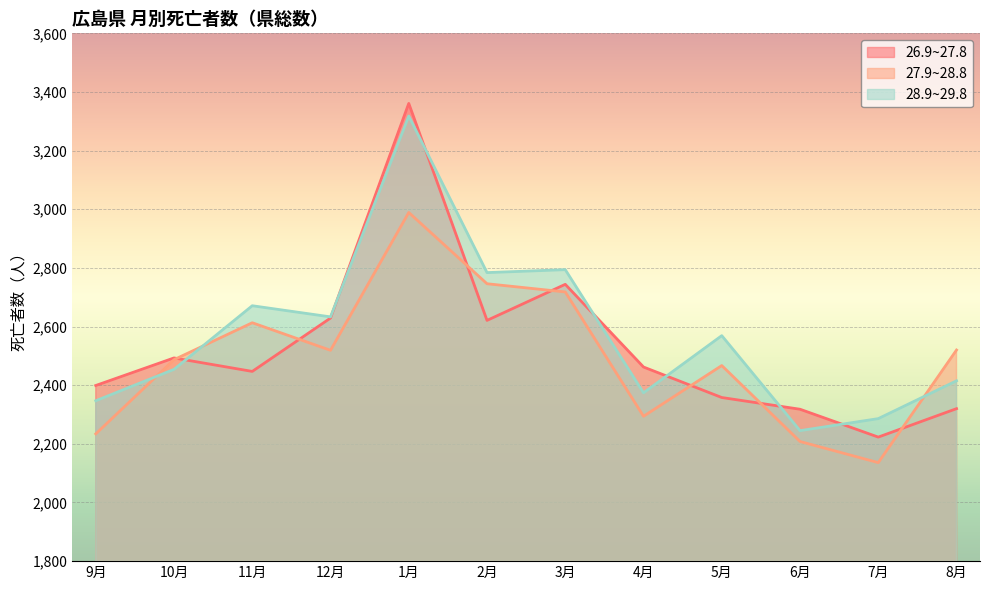

At which category does the chart reach its minimum across all series?

7月